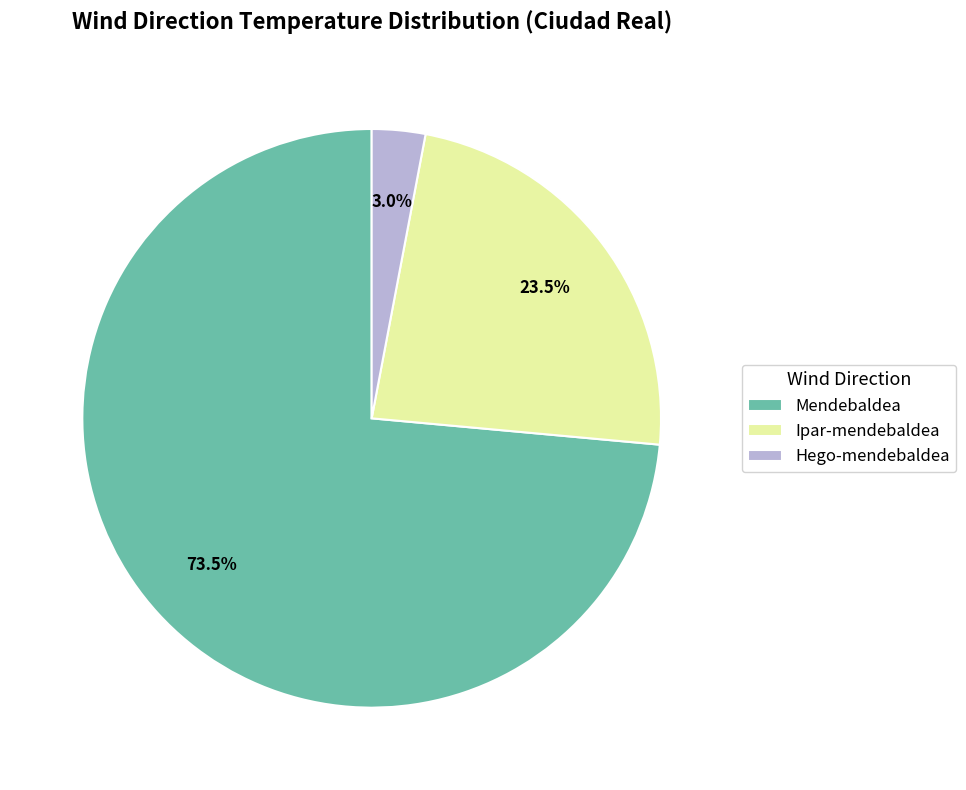

Do Ipar-mendebaldea and Mendebaldea together represent more than half of the pie?

Yes